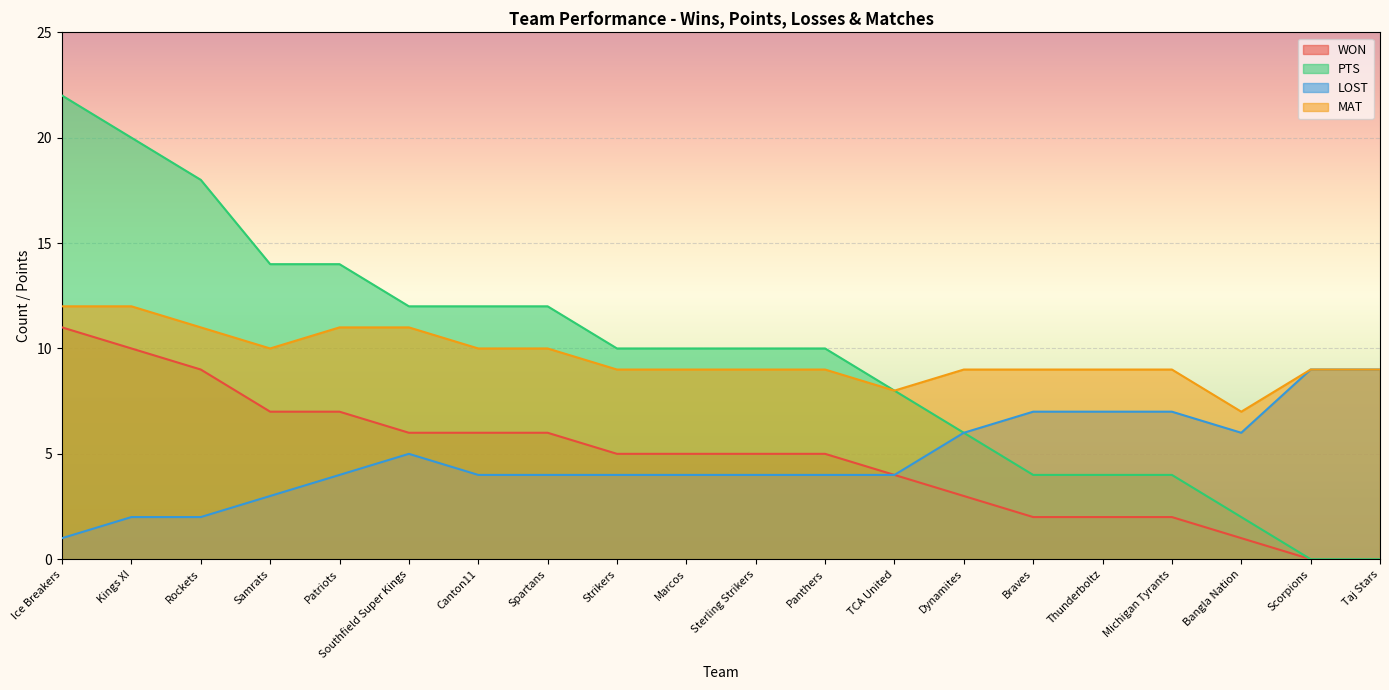

Rank the categories by MAT value from lowest to highest.

Bangla Nation, TCA United, Strikers, Marcos, Sterling Strikers, Panthers, Dynamites, Braves, Thunderboltz, Michigan Tyrants, Scorpions, Taj Stars, Samrats, Canton11, Spartans, Rockets, Patriots, Southfield Super Kings, Ice Breakers, Kings XI